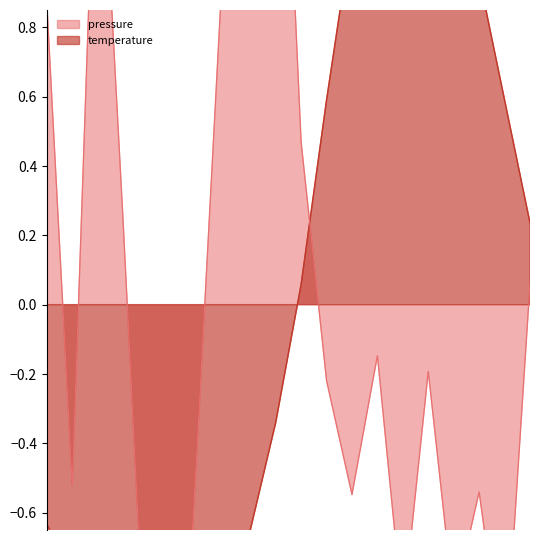

Count the number of values greater than 0.

10